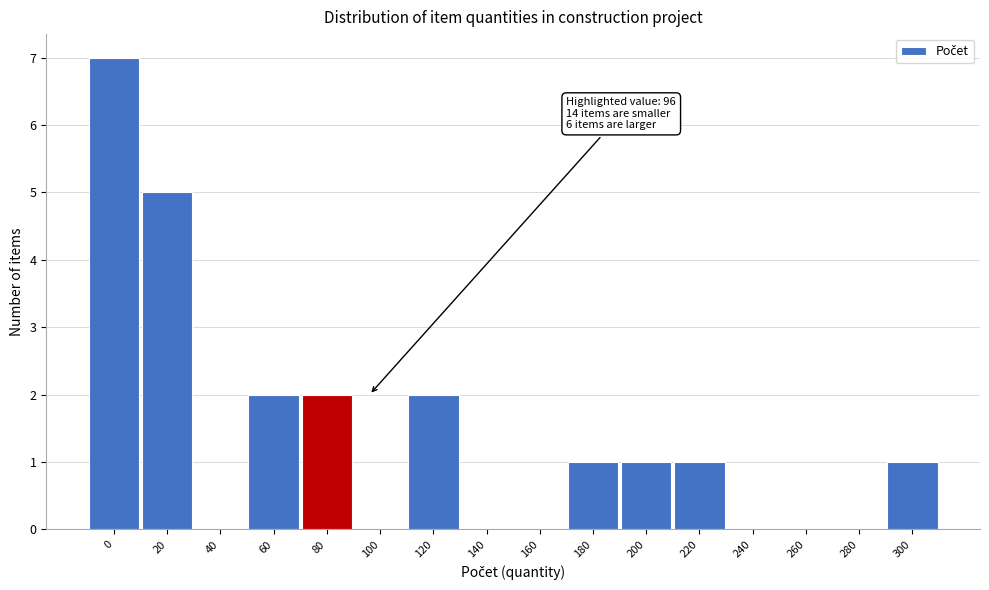

Reading left to right, list all the values displayed in this chart.

0=7	20=5	40=0	60=2	80=2	100=0	120=2	140=0	160=0	180=1	200=1	220=1	240=0	260=0	280=0	300=1